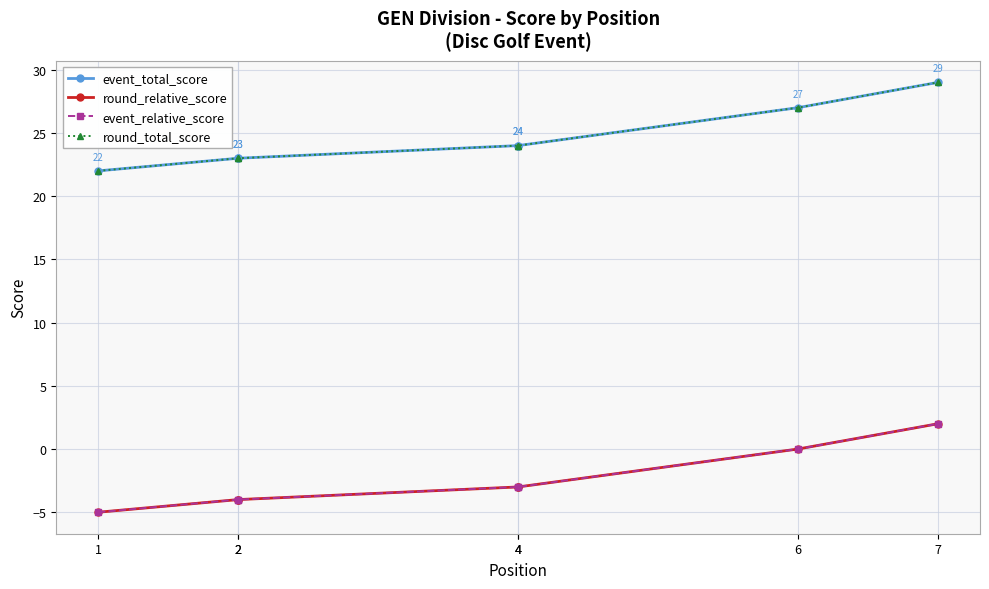

Which series has the widest spread of values?

event_total_score